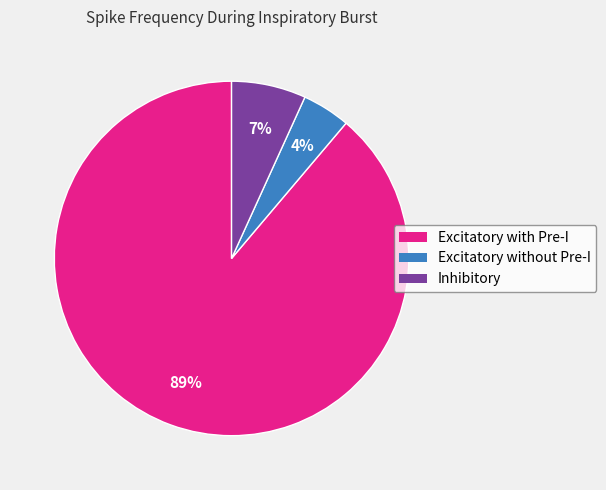

Rank the categories by value from lowest to highest.

Excitatory without Pre-I, Inhibitory, Excitatory with Pre-I